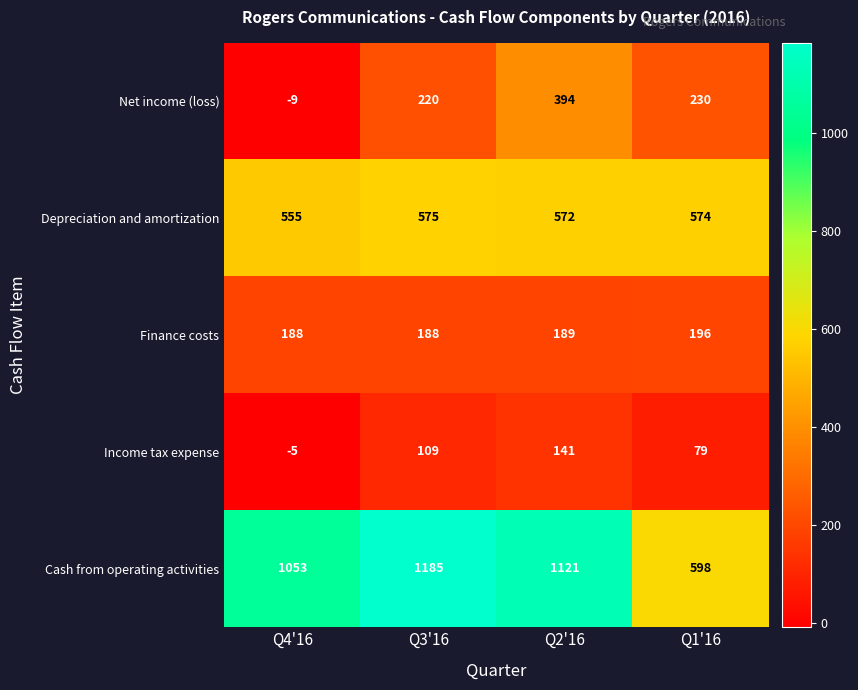

True or false: Depreciation and amortization has a value of 322 at Q4'16.

False